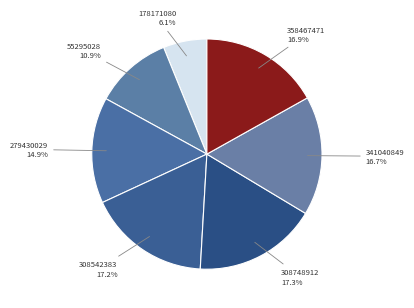

What percentage is the 279430029 slice, to the nearest percent?

15%